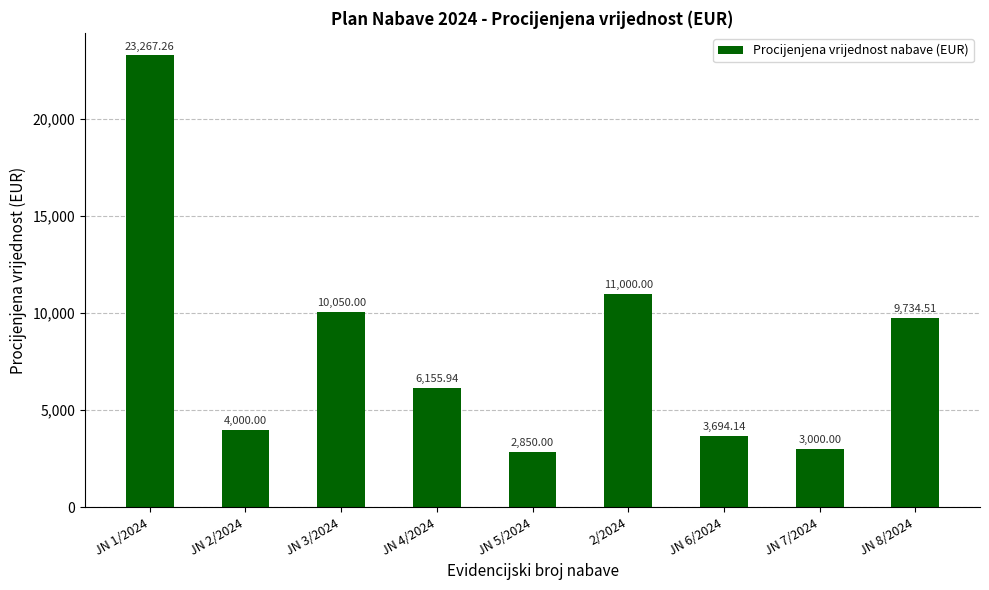

Which has a higher value, JN 7/2024 or JN 5/2024?

JN 7/2024